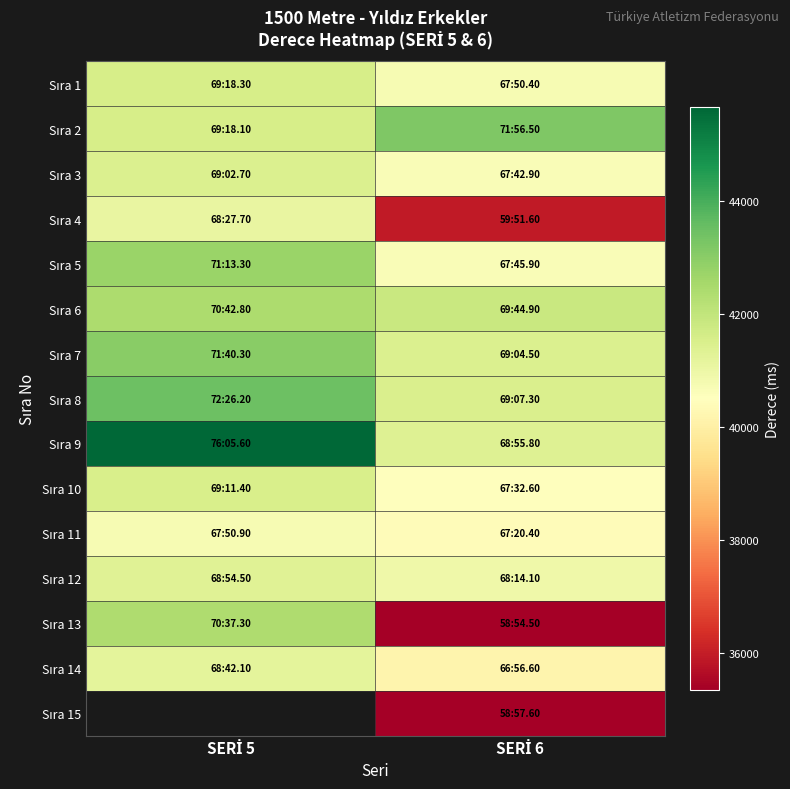

True or false: Sıra 14 has a value of 41221.0 at SERİ 5.

True